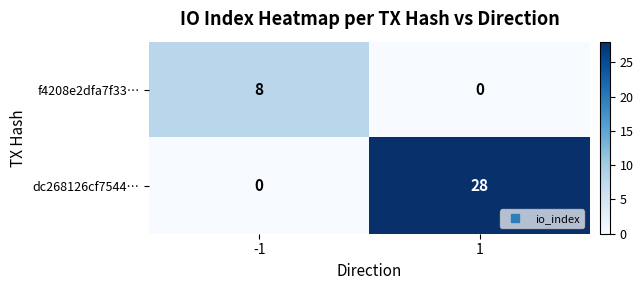

Which category has the highest value across all series?

1